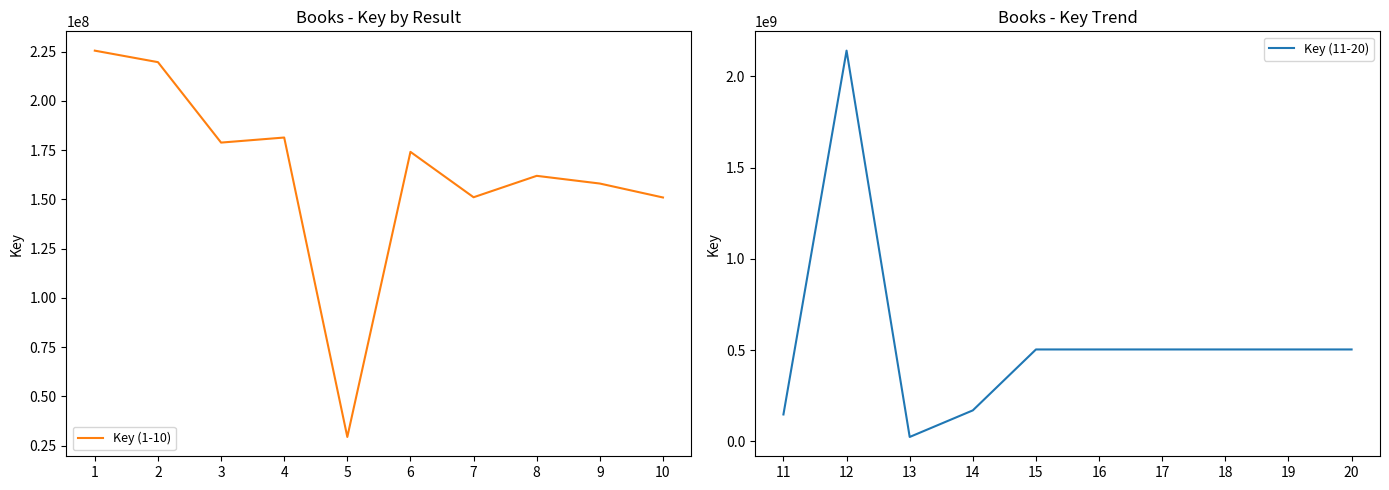

Which series has the widest spread of values?

Key (11-20)